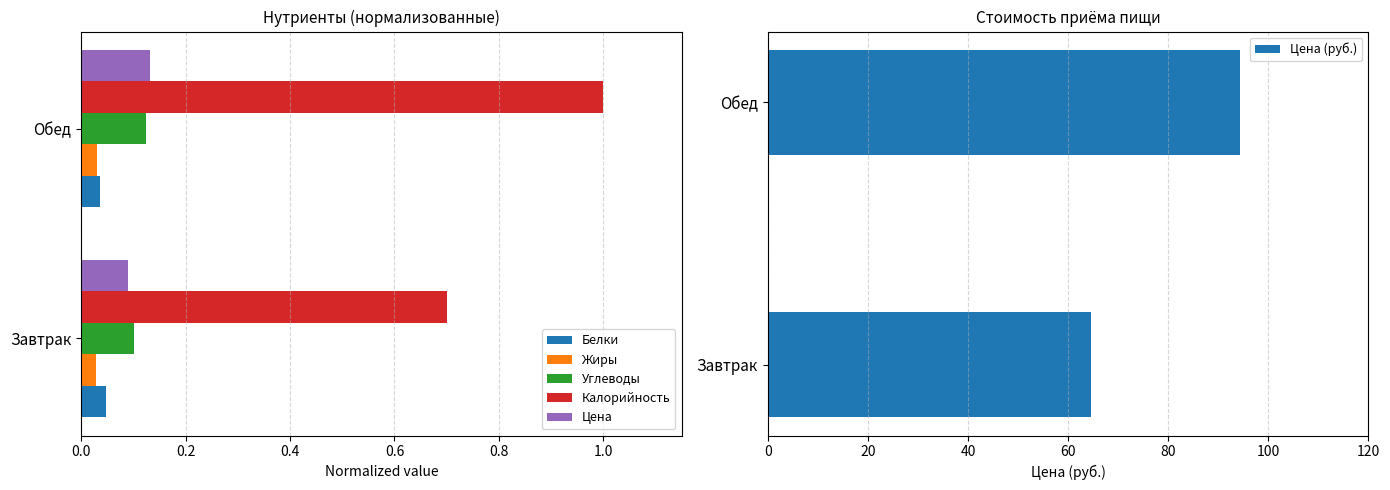

How many distinct data groups are displayed?

6